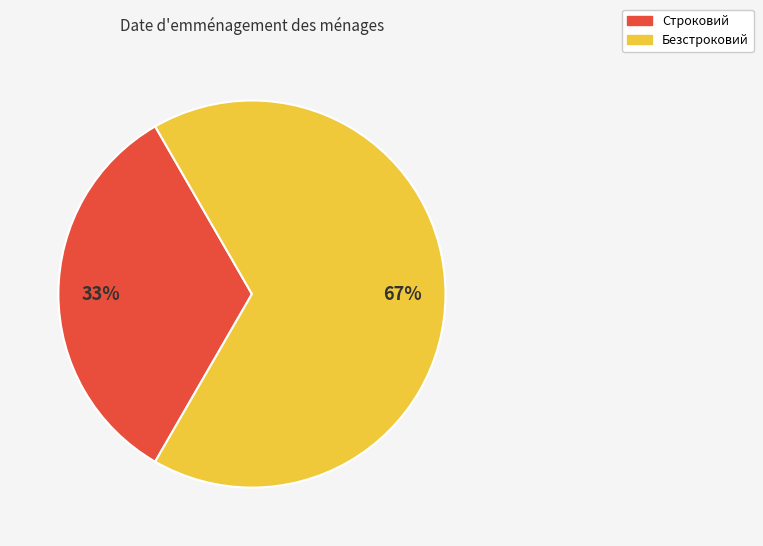

To the nearest percent, what portion does Строковий represent?

33%